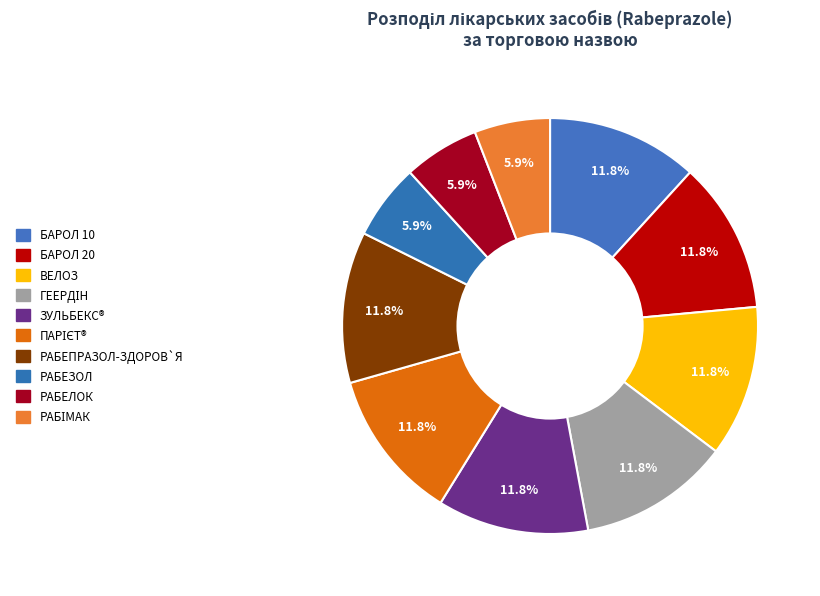

How many slices are in this pie chart?

10